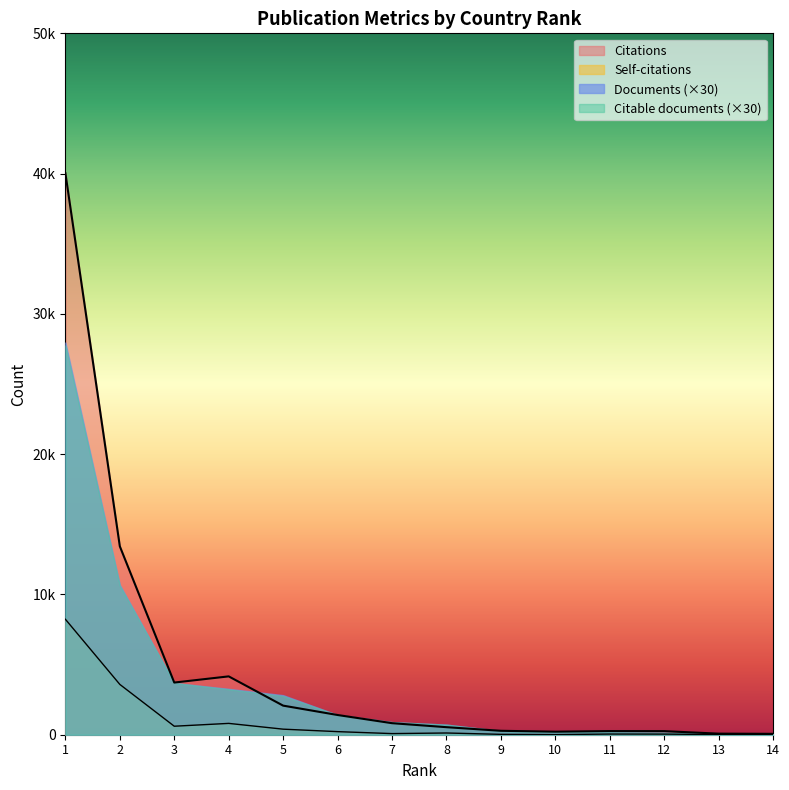

Where is the first local minimum for Documents?

3